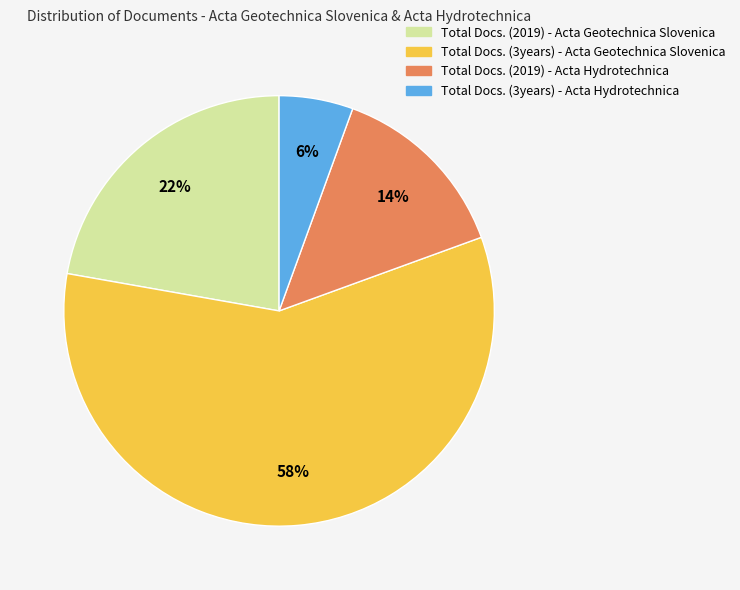

To the nearest percent, what is the difference between the Total Docs. (2019) - Acta Hydrotechnica and Total Docs. (3years) - Acta Geotechnica Slovenica slice percentages?

44%